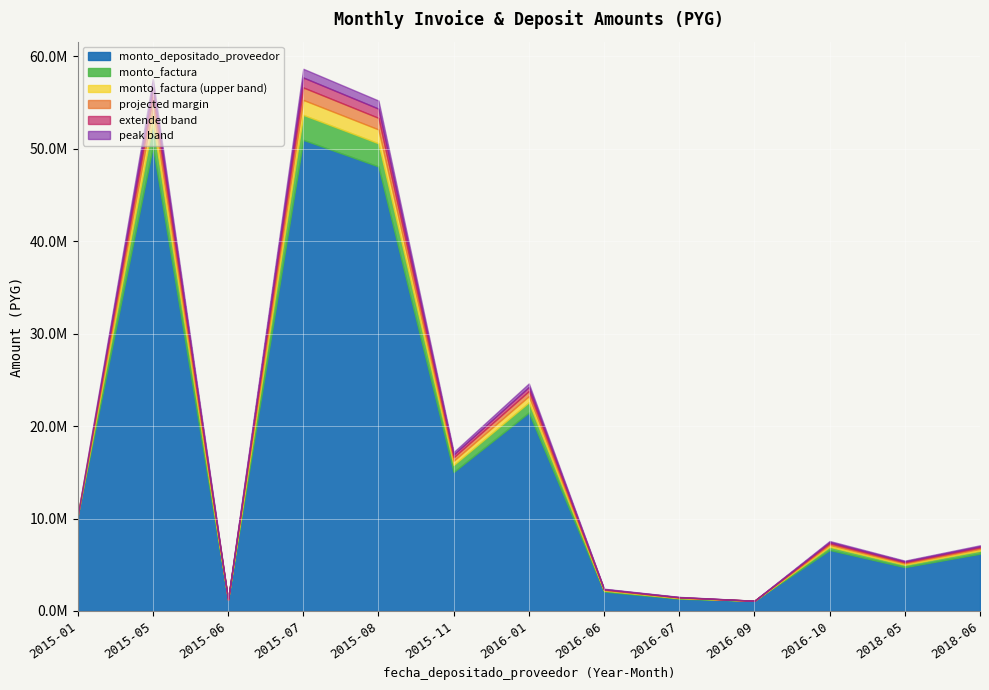

What are all the series names shown in the legend?

monto_depositado_proveedor, monto_factura, monto_factura (upper band), projected margin, extended band, peak band